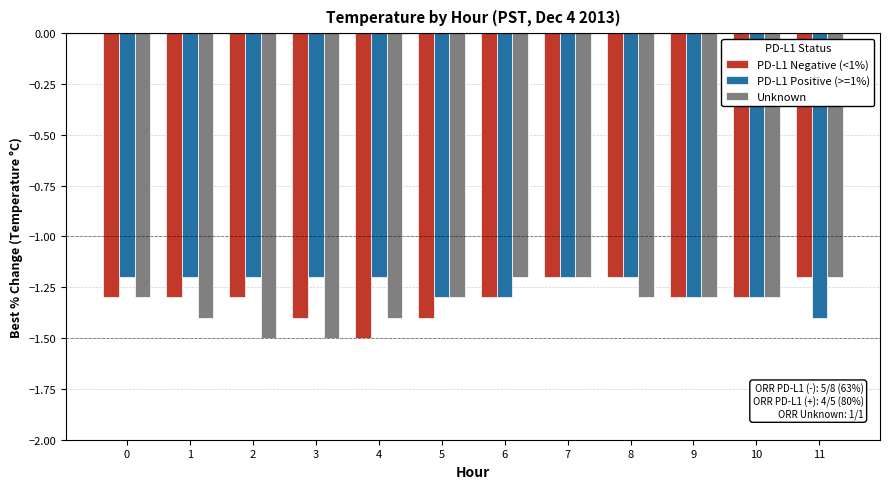

Reading left to right, transcribe all the data shown in this chart.

PD-L1 Negative (<1%): -1.3	-1.3	-1.3	-1.4	-1.5	-1.4	-1.3	-1.2	-1.2	-1.3	-1.3	-1.2
PD-L1 Positive (>=1%): -1.2	-1.2	-1.2	-1.2	-1.2	-1.3	-1.3	-1.2	-1.2	-1.3	-1.3	-1.4
Unknown: -1.3	-1.4	-1.5	-1.5	-1.4	-1.3	-1.2	-1.2	-1.3	-1.3	-1.3	-1.2